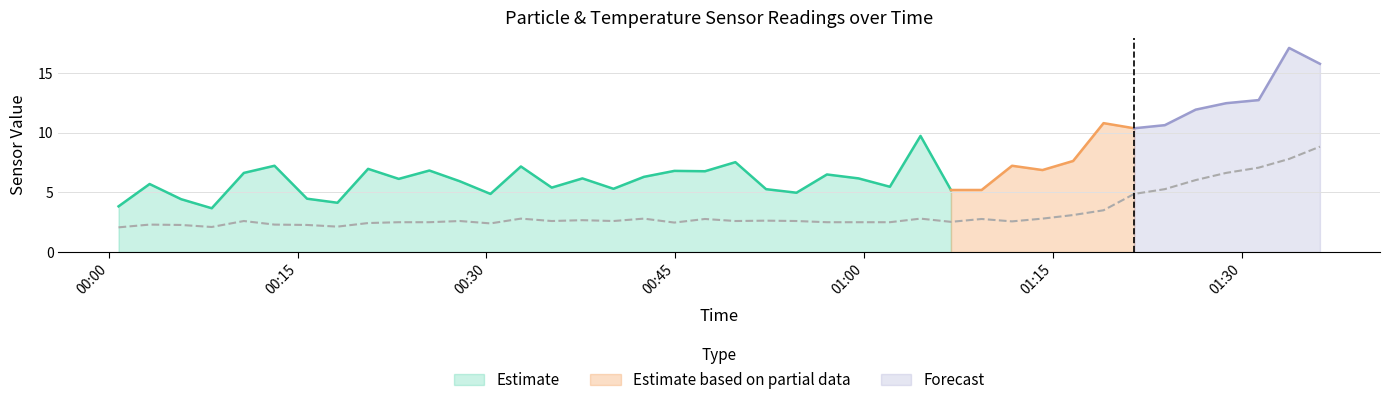

Count the number of data series in this chart.

3